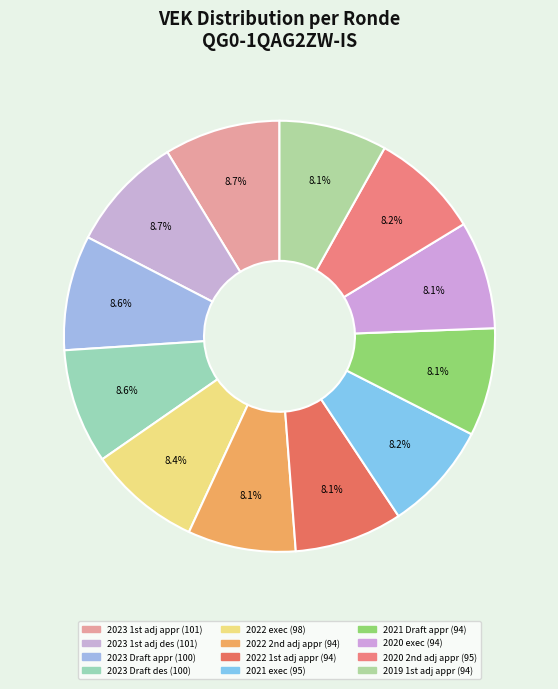

Count the number of slices in the pie.

12